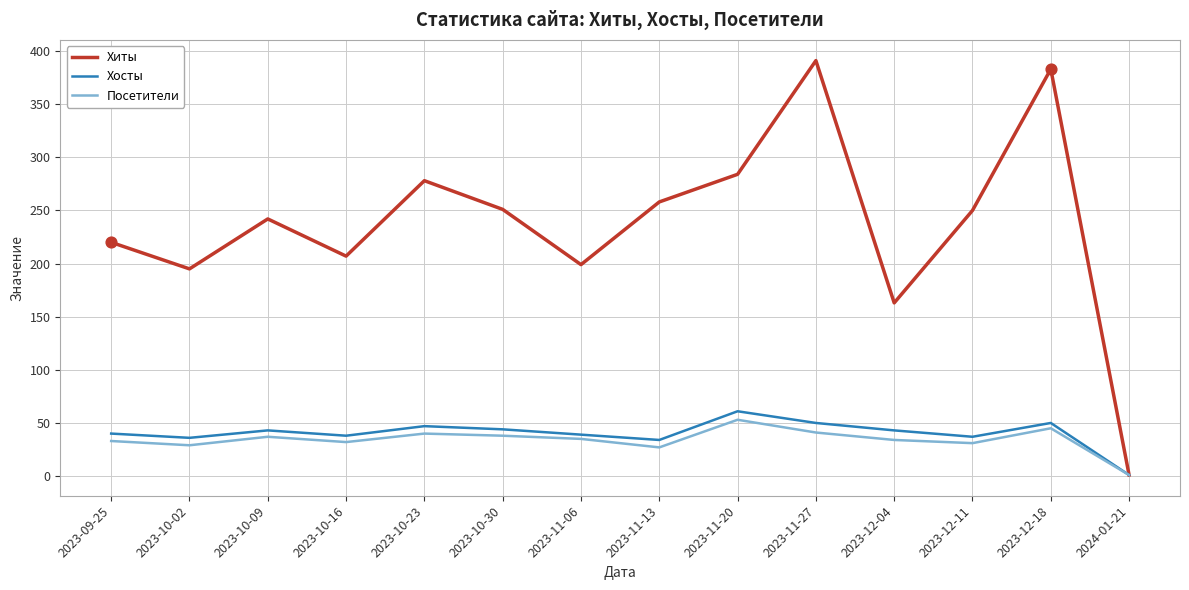

Between 2023-10-23 and 2023-12-11, which series saw the biggest shift?

Хиты